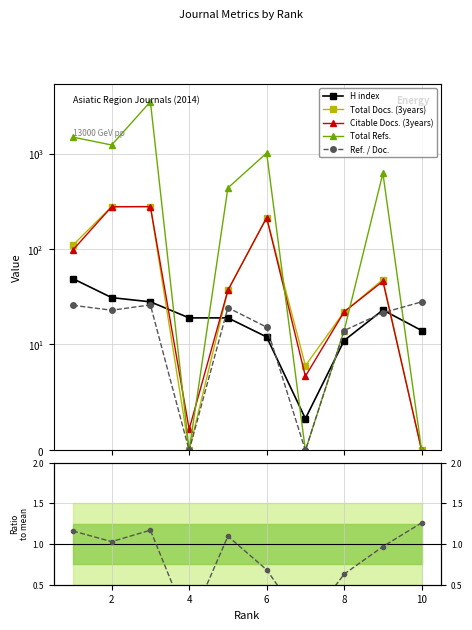

After their last crossing, which series has the higher values: Citable Docs. (3years) or Ratio to mean?

Ratio to mean